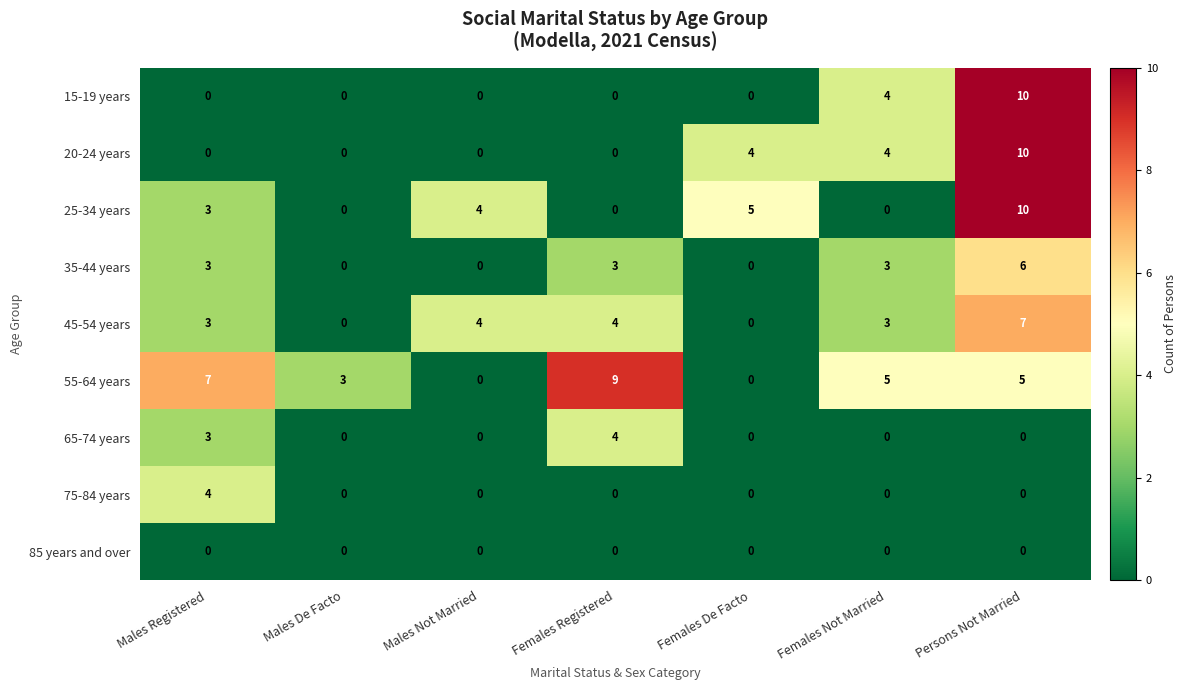

At which category is the sum across all series the highest?

Persons Not Married